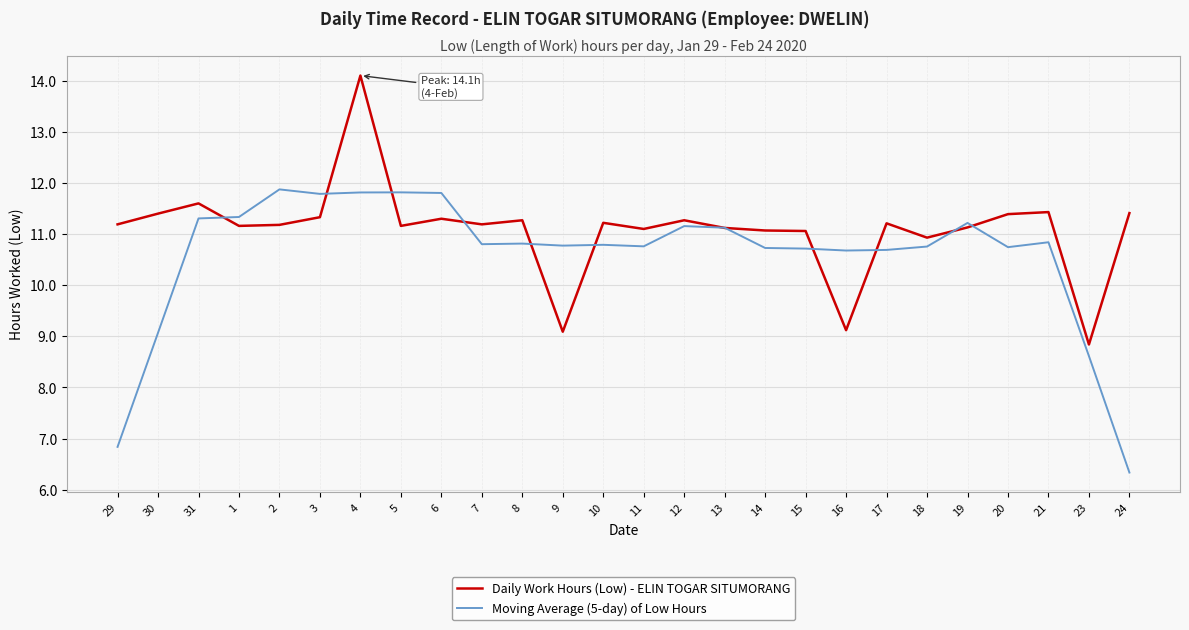

At 7, list the series in order from smallest to largest.

Moving Average (5-day) of Low Hours, Daily Work Hours (Low) - ELIN TOGAR SITUMORANG